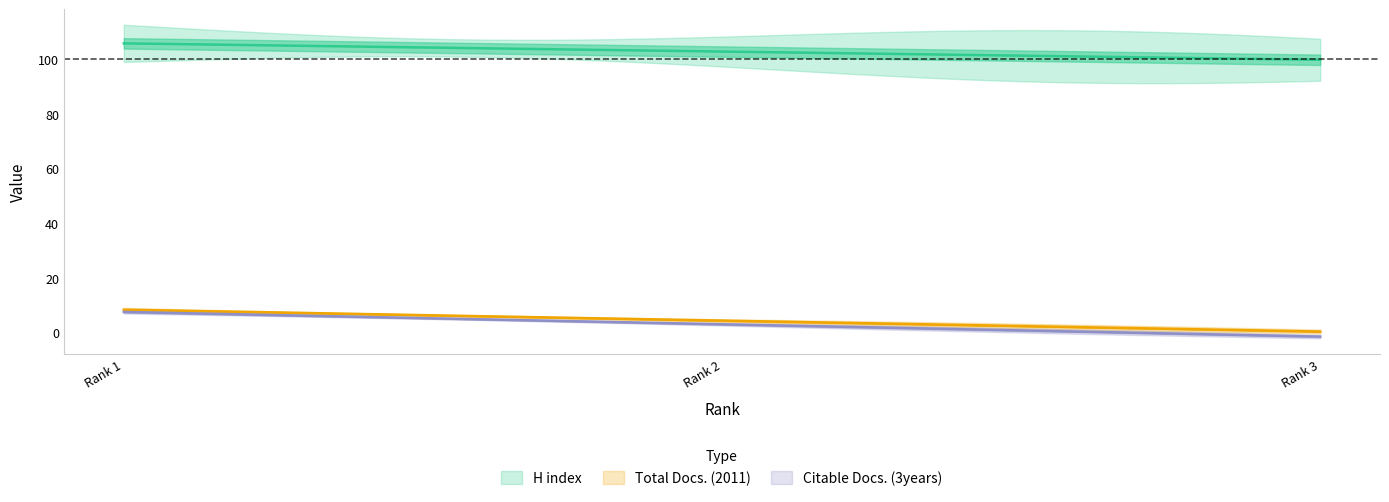

Rank the series at Rank 2 from lowest to highest value.

Citable Docs. (3years), Total Docs. (2011), H index